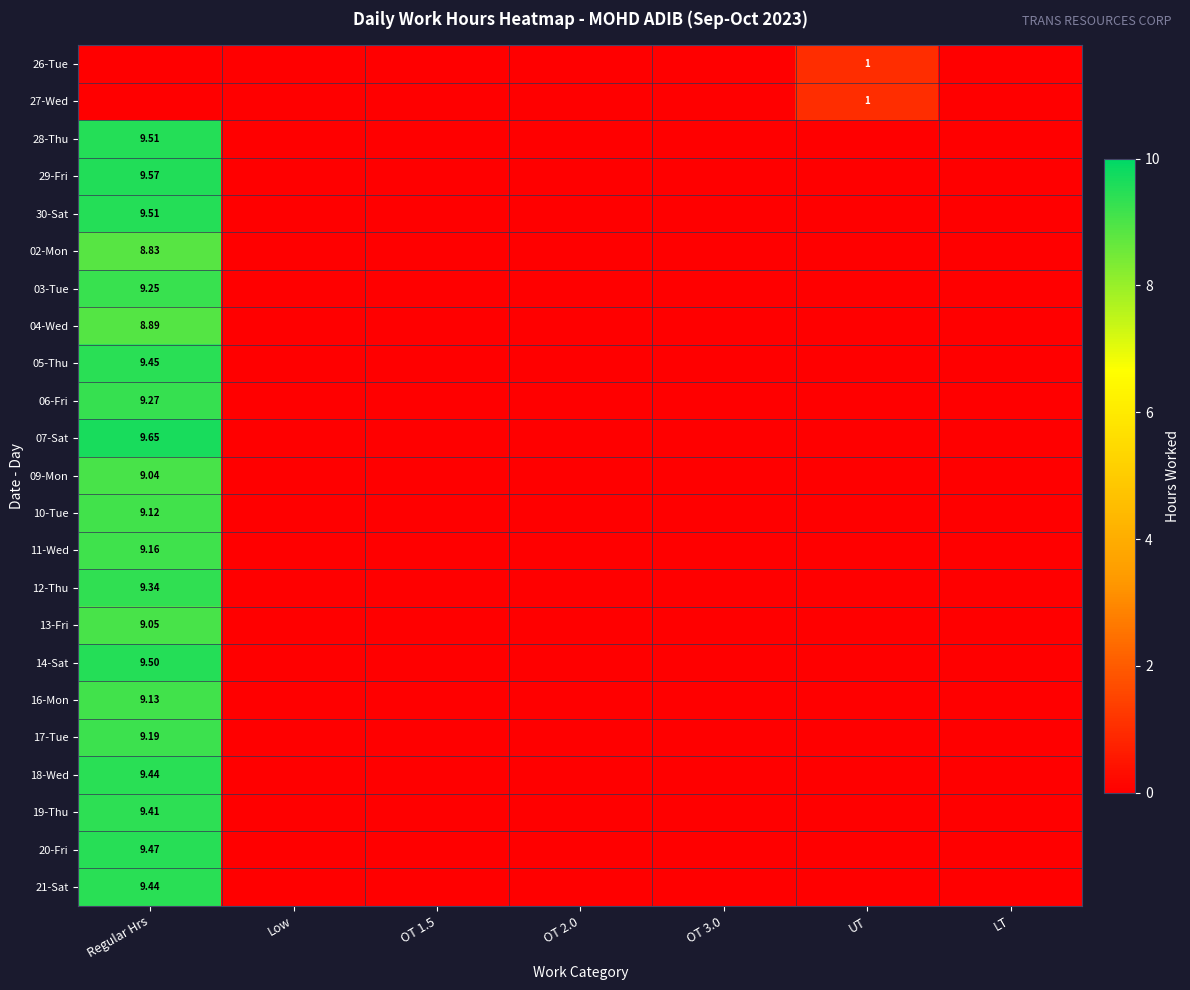

What is the average value of the 28-Thu series?

1.4